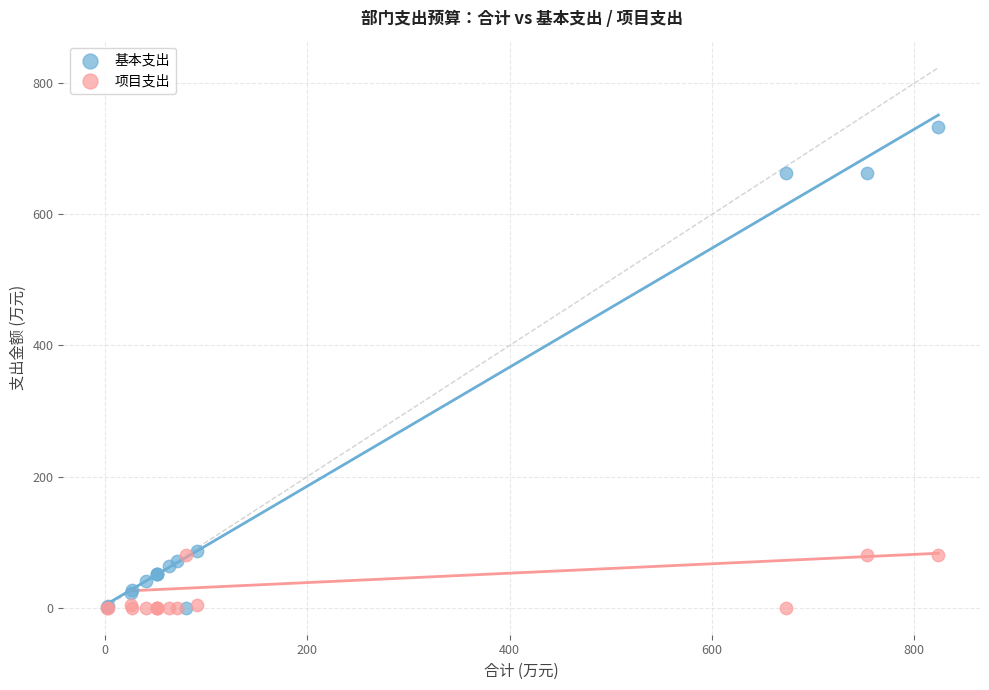

What are all the series names shown in the legend?

基本支出, 项目支出